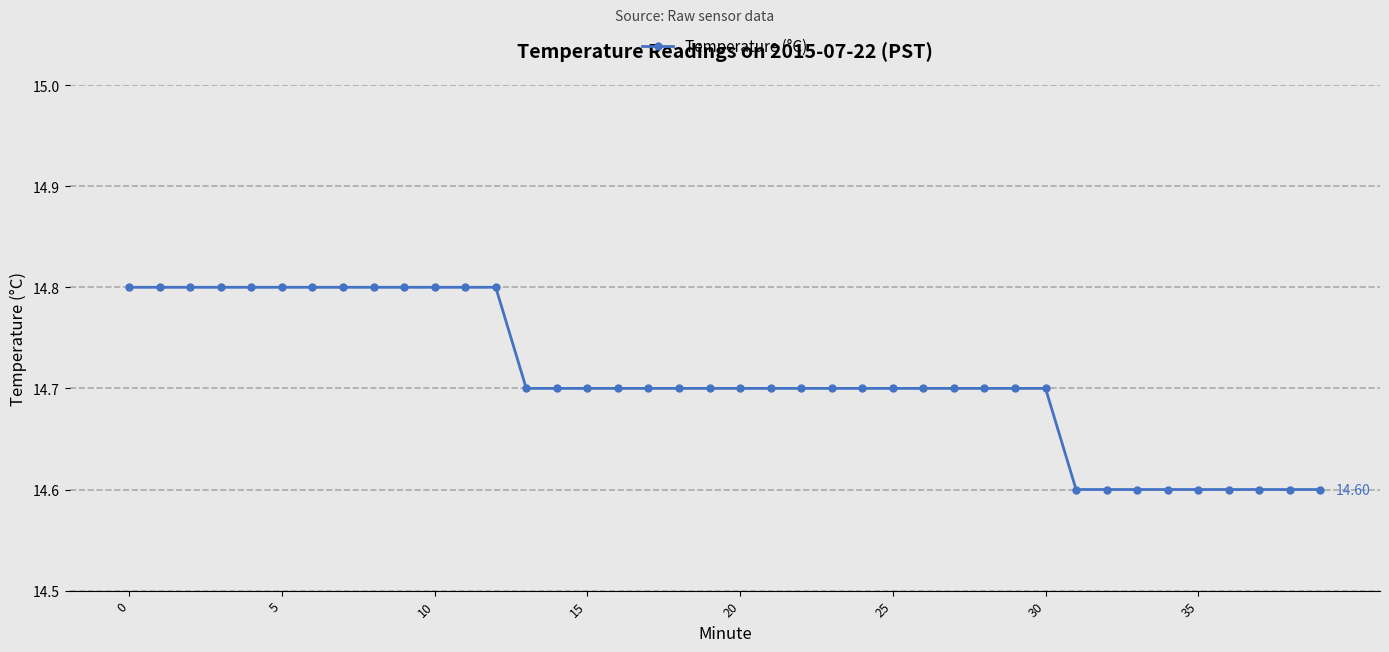

What is the average value?

14.7